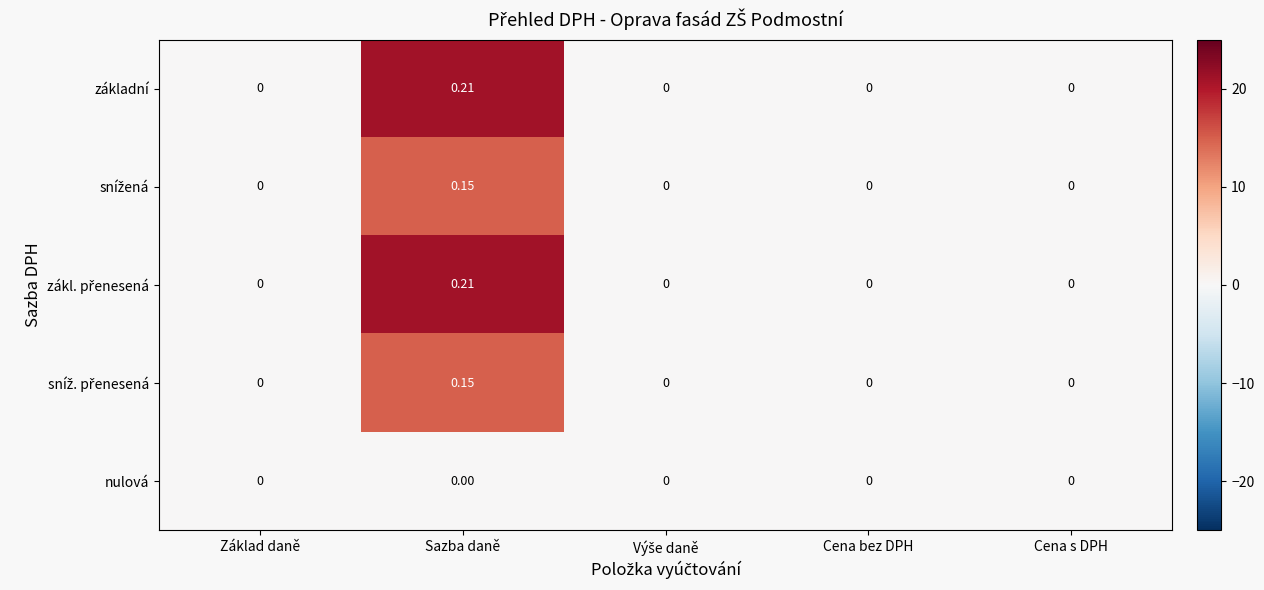

At which category is the sum across all series the highest?

Sazba daně